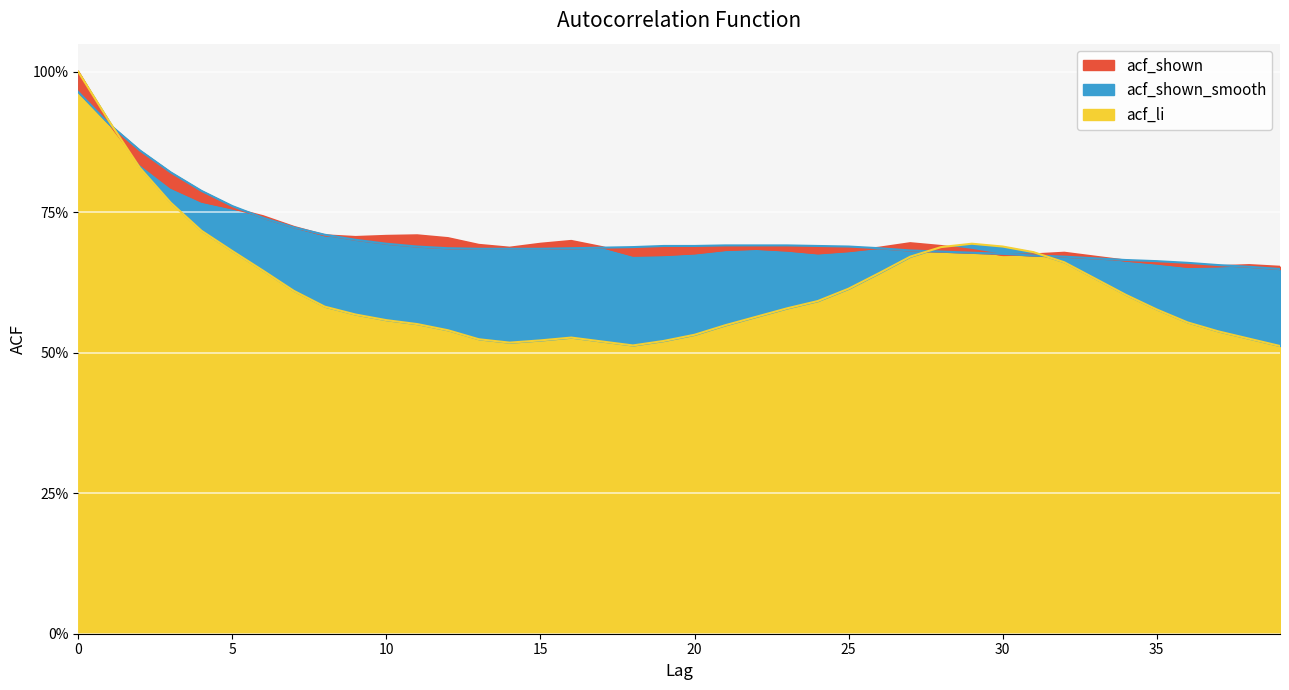

Rank the series at 6 from highest to lowest value.

acf_shown, acf_shown_smooth, acf_li